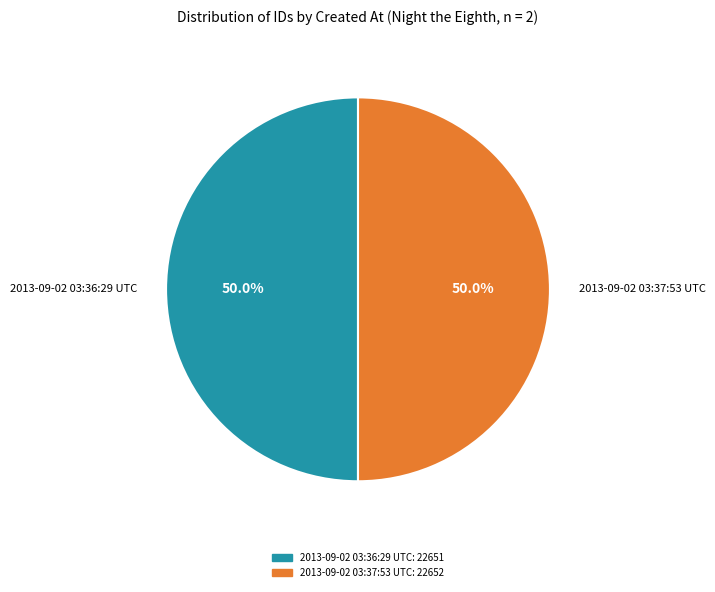

Combined, what portion of the pie is 2013-09-02 03:36:29 UTC and 2013-09-02 03:37:53 UTC?

100.0%